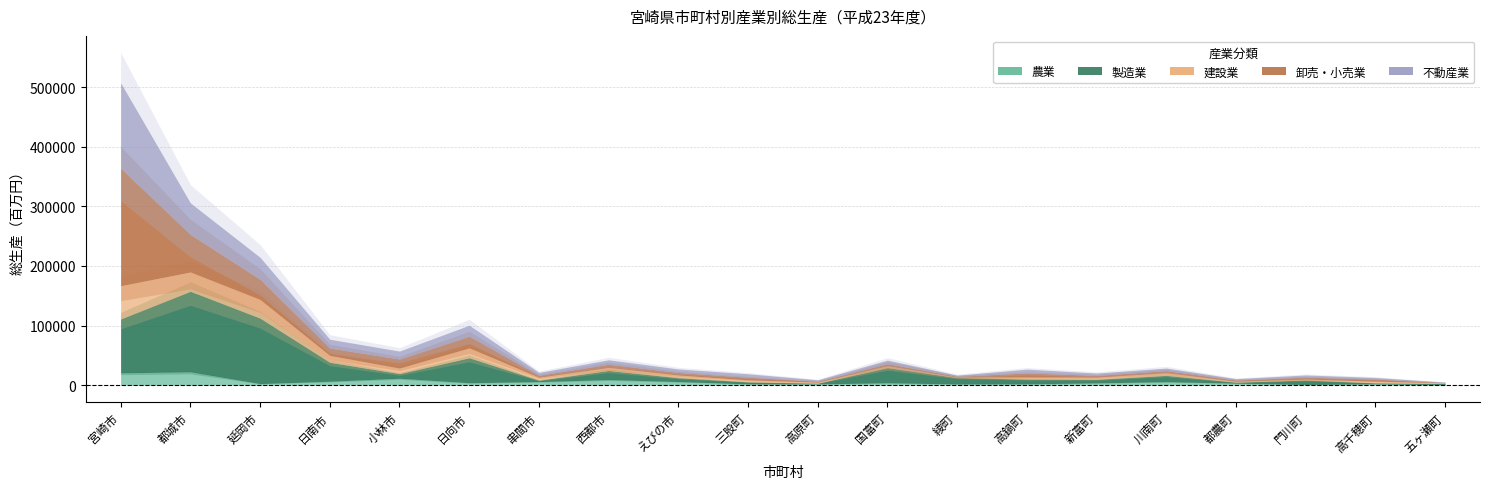

Which category has the highest value in the 建設業 series?

宮崎市